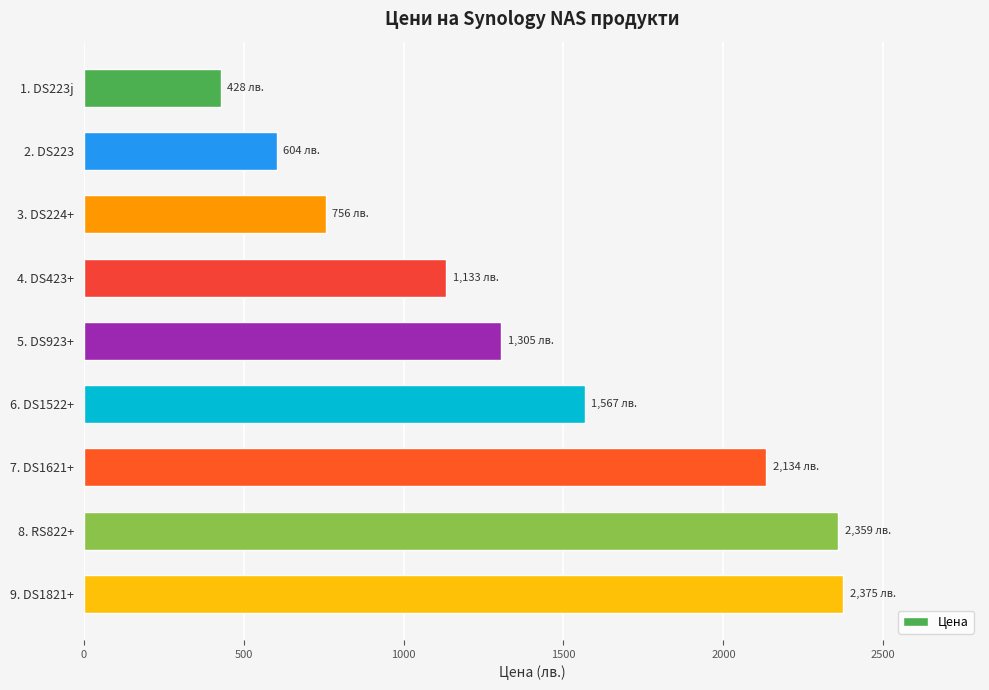

True or false: the data shows 3005.3 at 7. DS1621+.

False